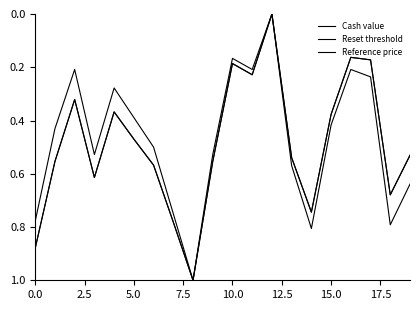

How many lines are shown in the chart?

3